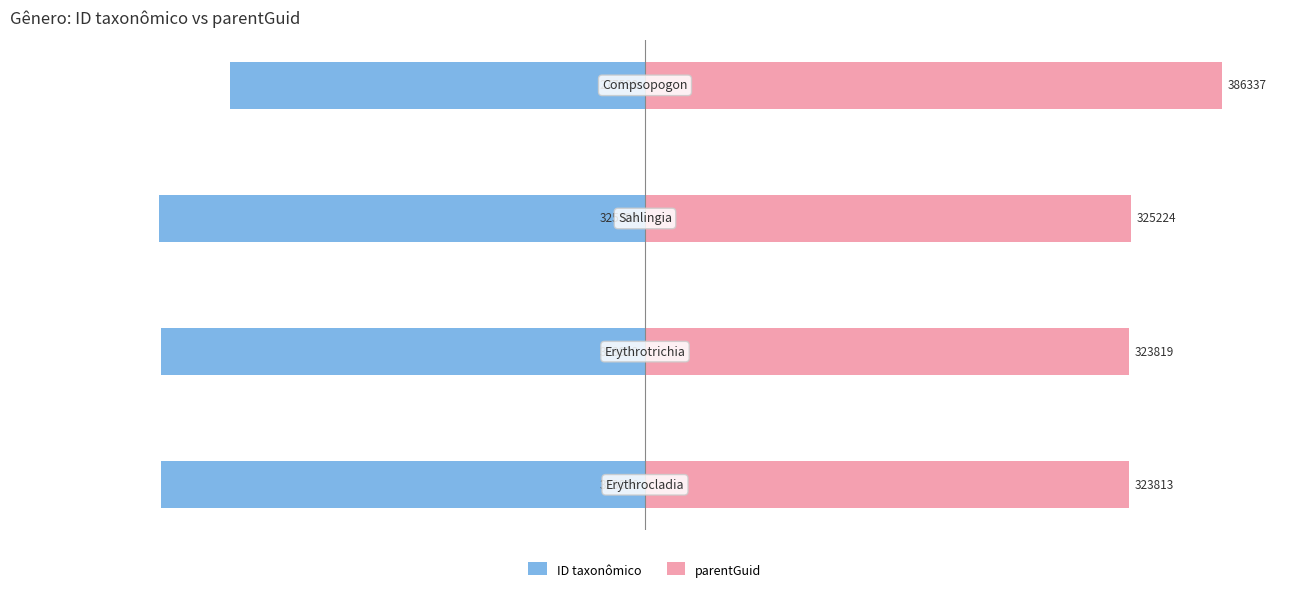

Where is ID taxonômico nearest to the value -15?

3